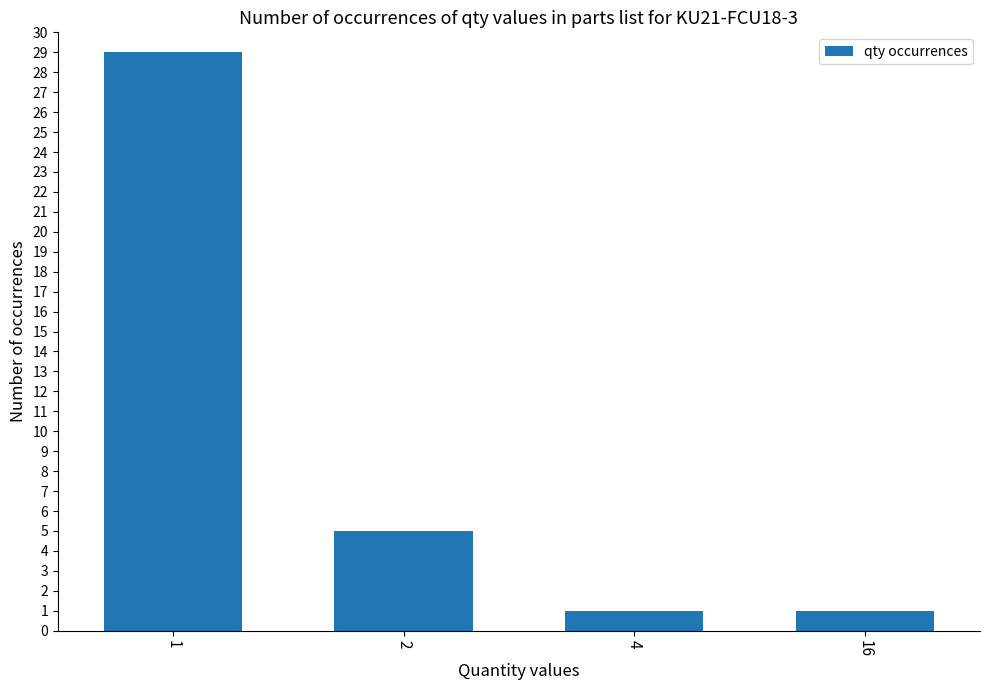

What is the average value?

9